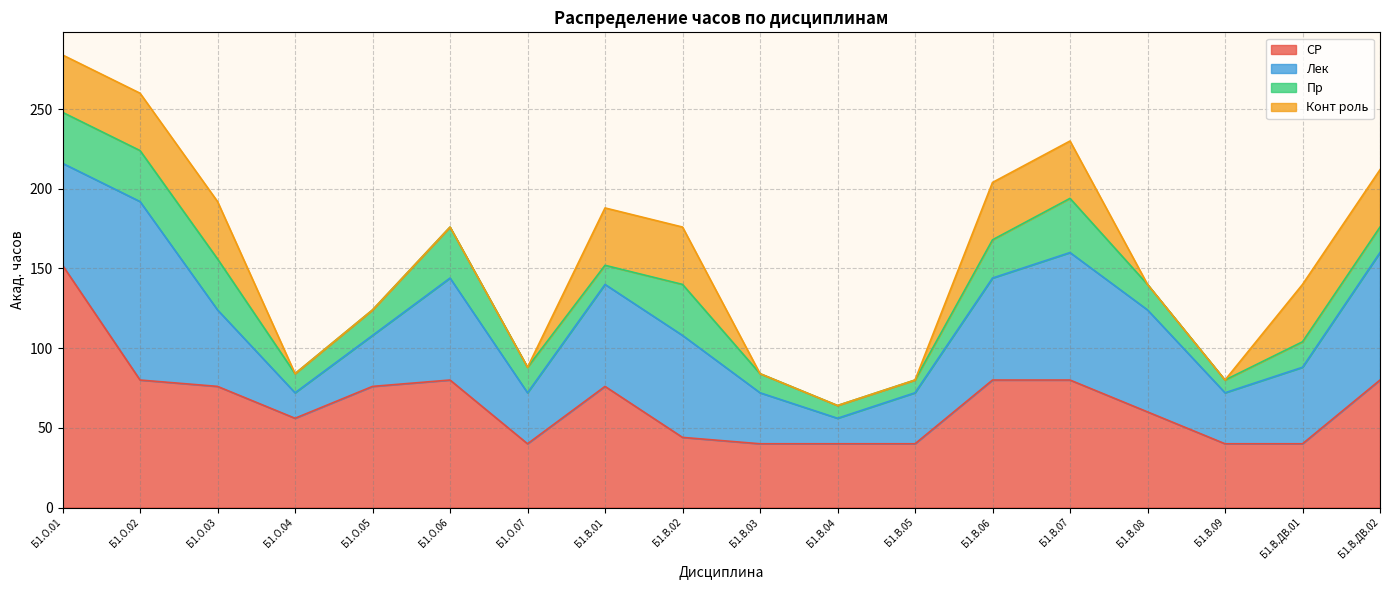

In СР, how many points are lower than both neighbors (excluding endpoints)?

2